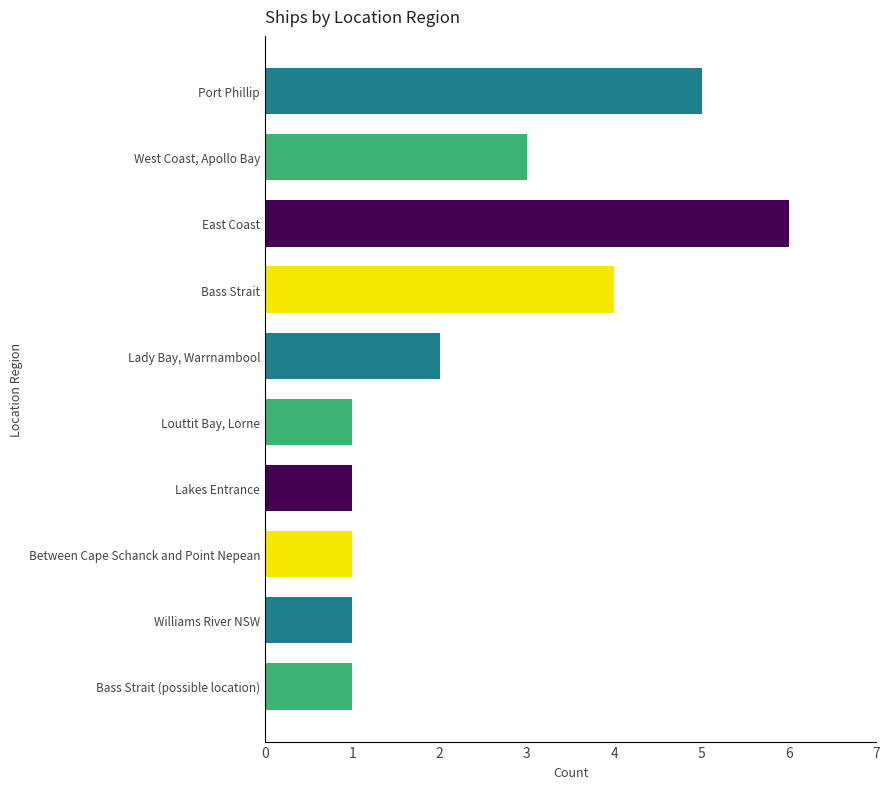

Reading top to bottom, transcribe all the data shown in this chart.

Port Phillip=5	West Coast, Apollo Bay=3	East Coast=6	Bass Strait=4	Lady Bay, Warrnambool=2	Louttit Bay, Lorne=1	Lakes Entrance=1	Between Cape Schanck and Point Nepean=1	Williams River NSW=1	Bass Strait (possible location)=1